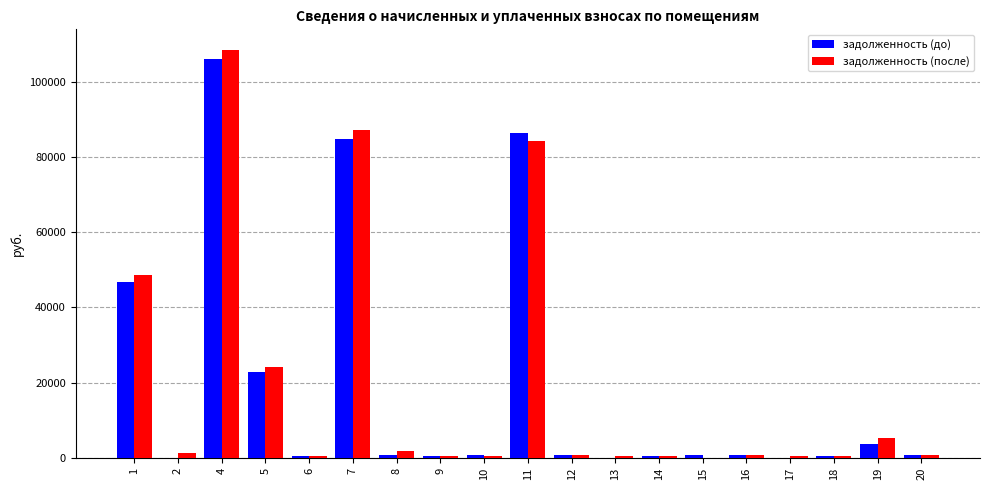

Between 1 and 4, which series saw the biggest shift?

задолженность (после)